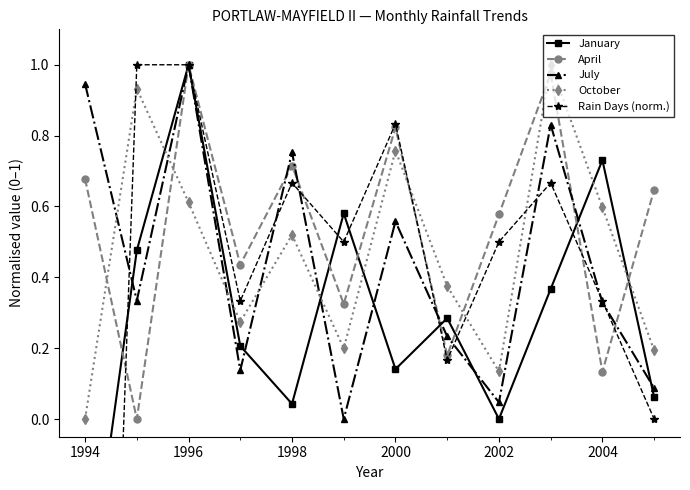

True or false: Rain Days (norm.) has more than 2 interior local peaks.

True